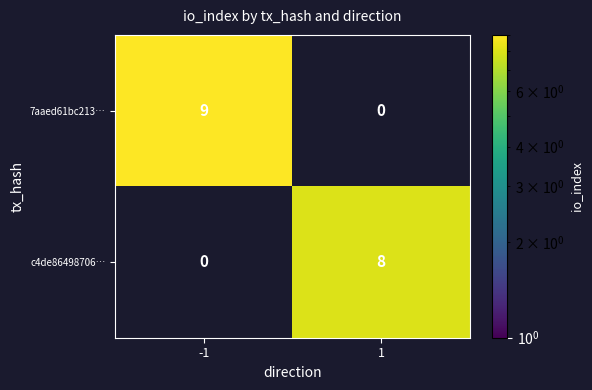

How many values in the 7aaed61bc213… series are below 9?

1